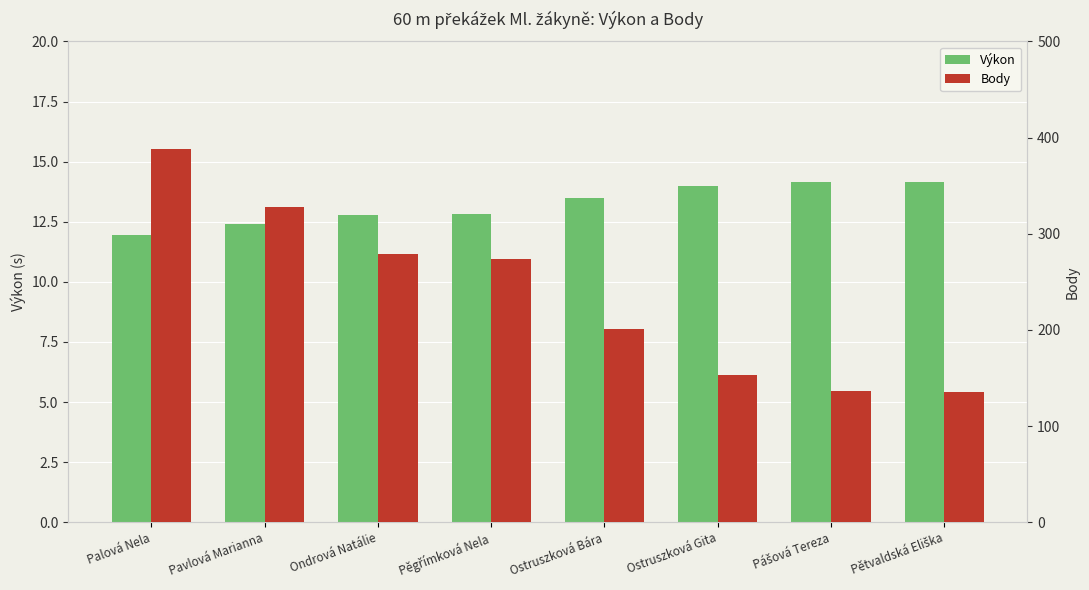

The Body series shows 60.1 at Pášová Tereza. True or false?

False